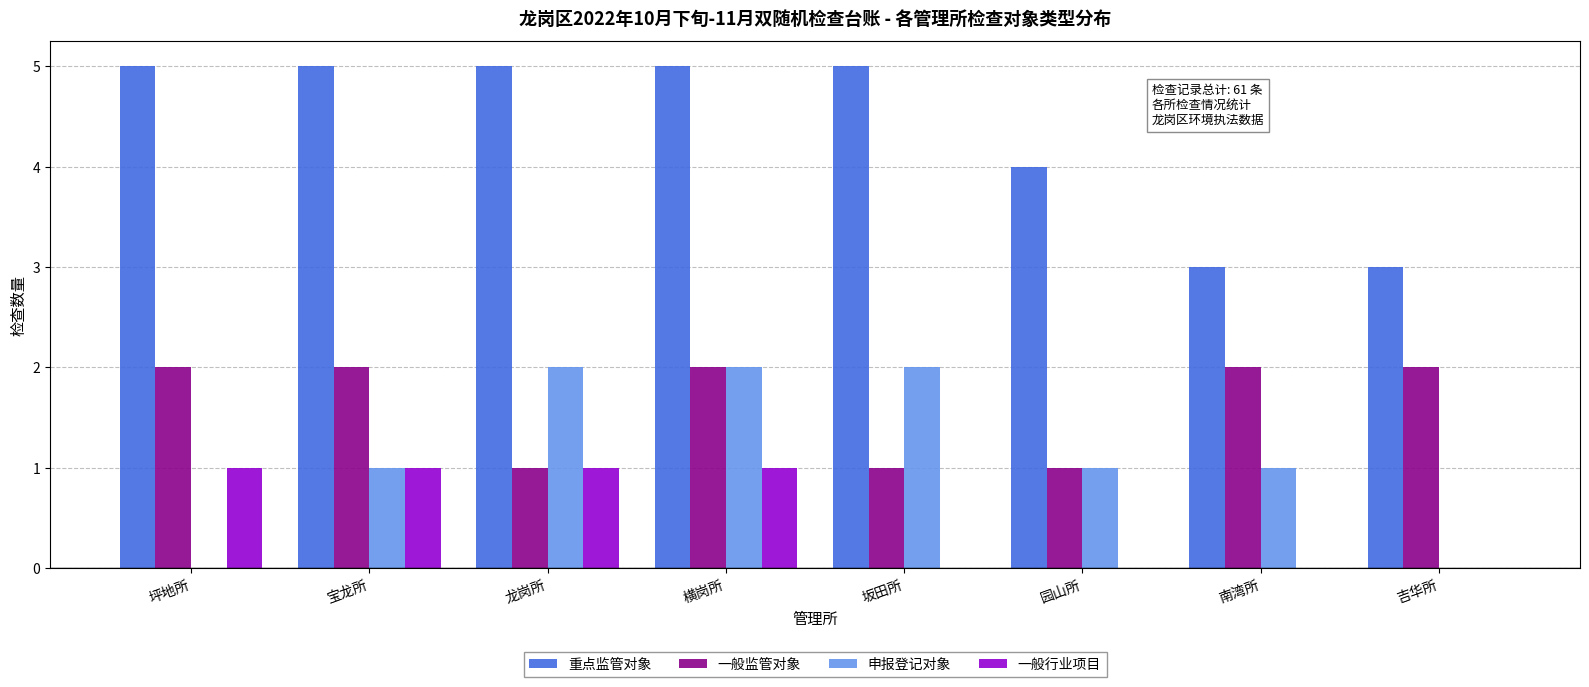

The 一般监管对象 series shows 1 at 坂田所. True or false?

True